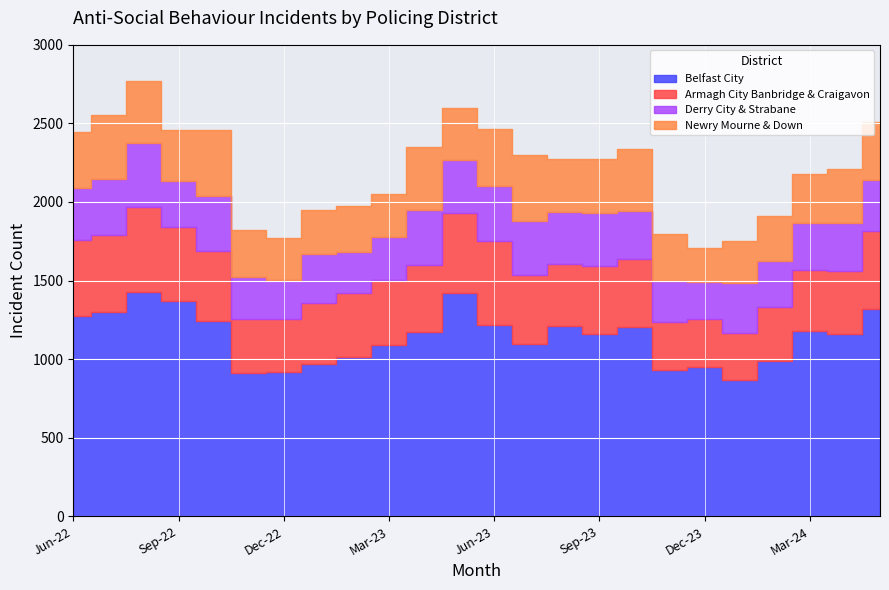

What is the minimum value for Derry City & Strabane?

233